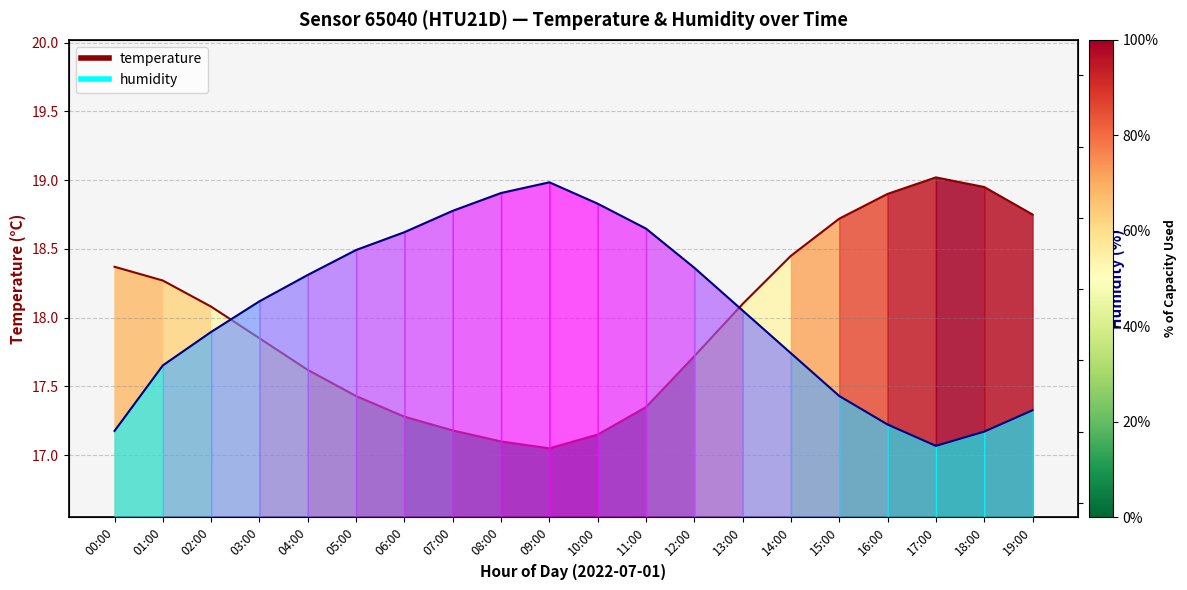

At which label does temperature first exceed 18?

00:00